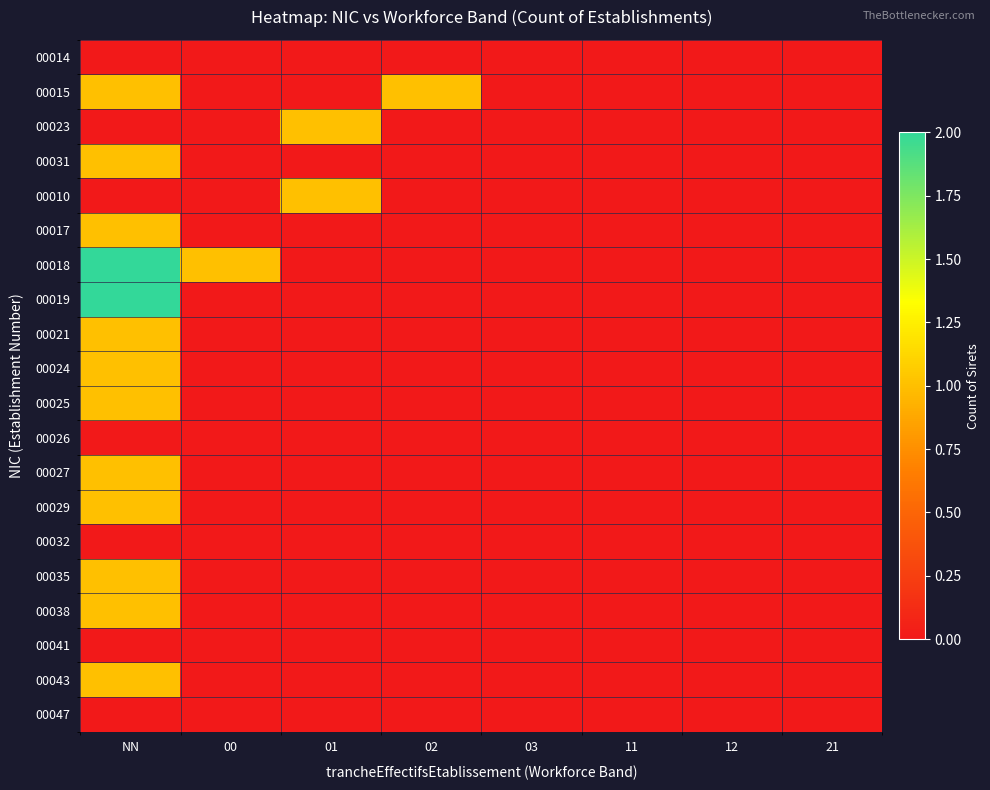

At how many categories does at least one series exceed 1?

1